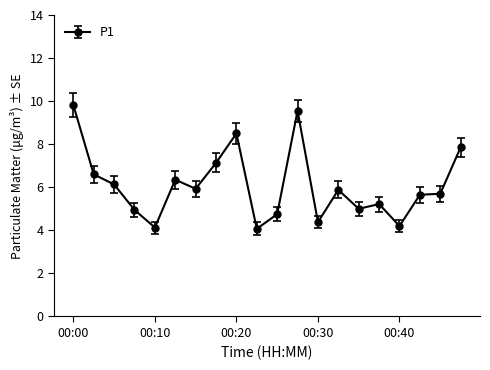

What is the value of the 2nd point from the left?

6.6